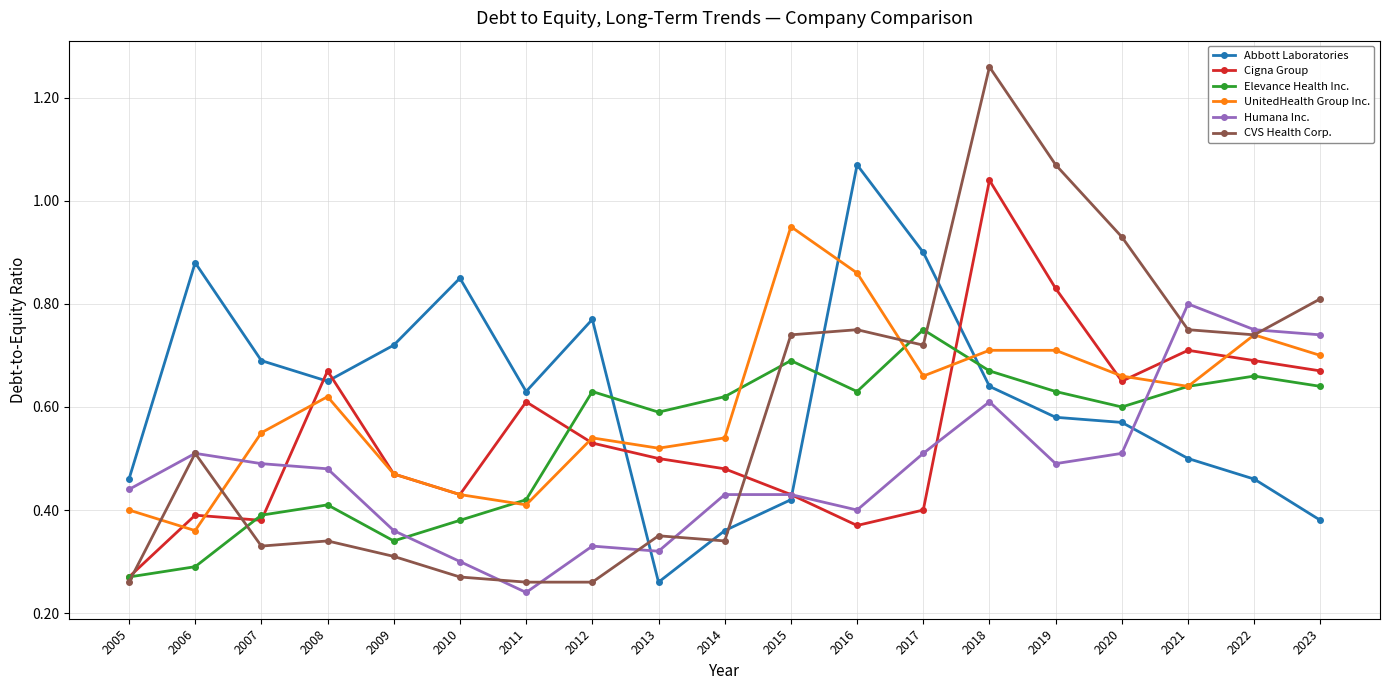

True or false: Humana Inc. has more than 1 interior local peaks.

True